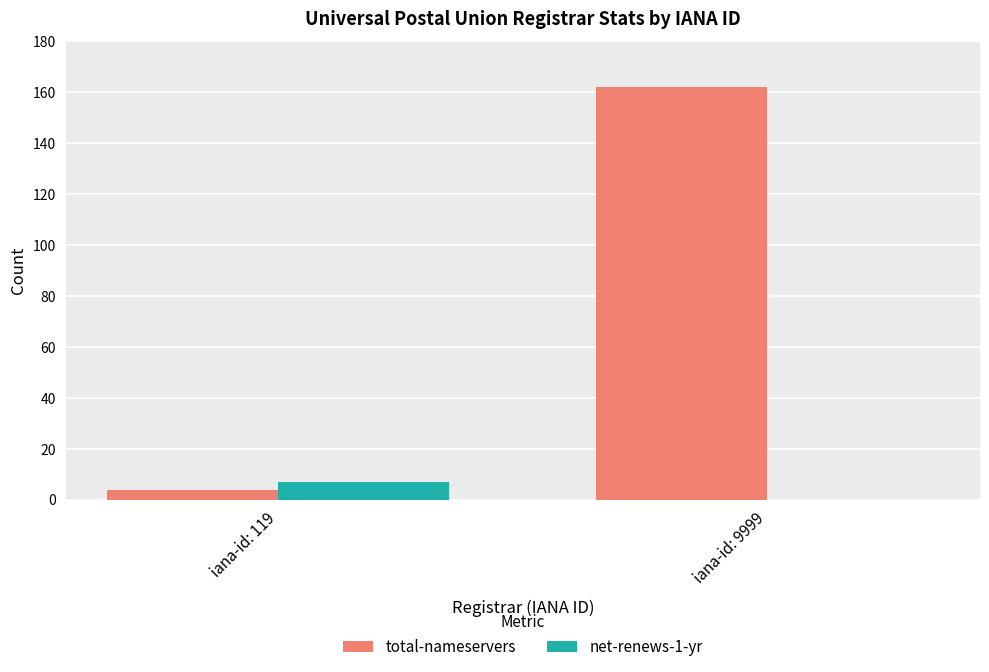

Which series has the largest total across all categories?

total-nameservers